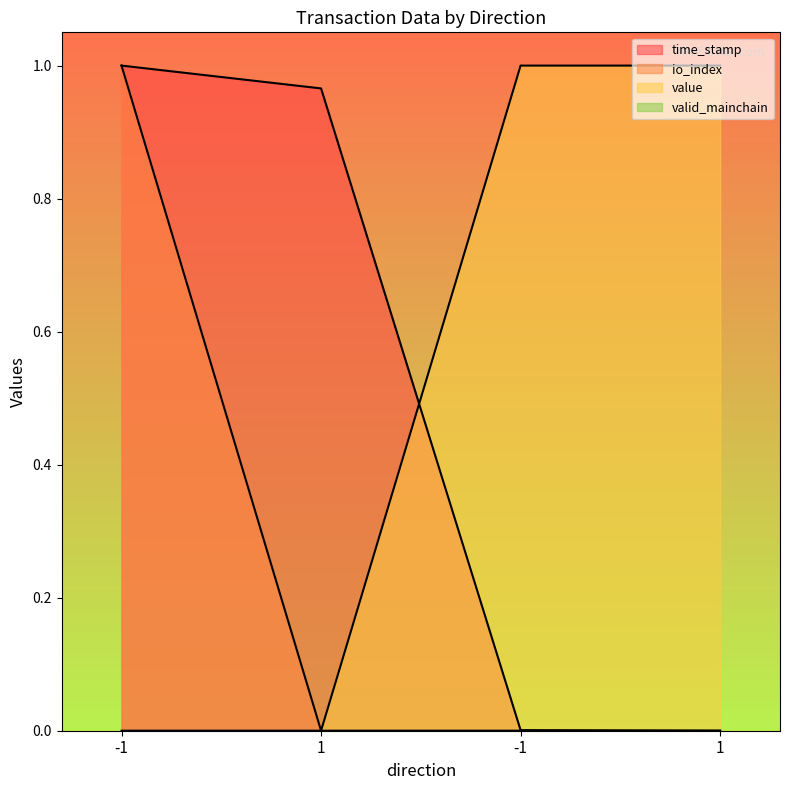

Does the chart display data point markers on the line(s)?

No